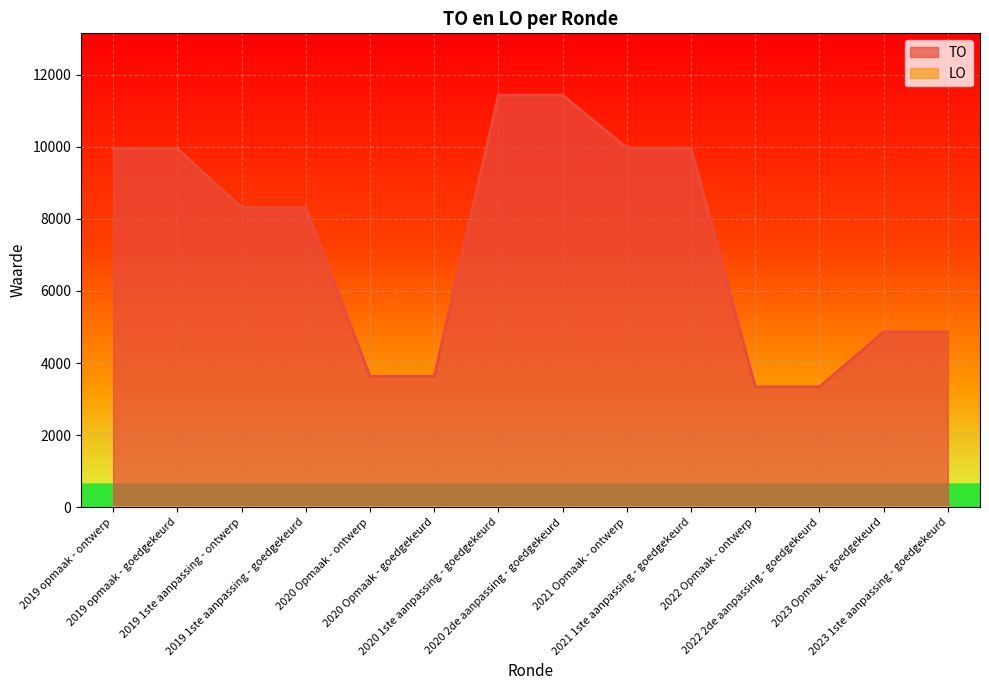

At which category does the chart reach its peak across all series?

2020 1ste aanpassing - goedgekeurd